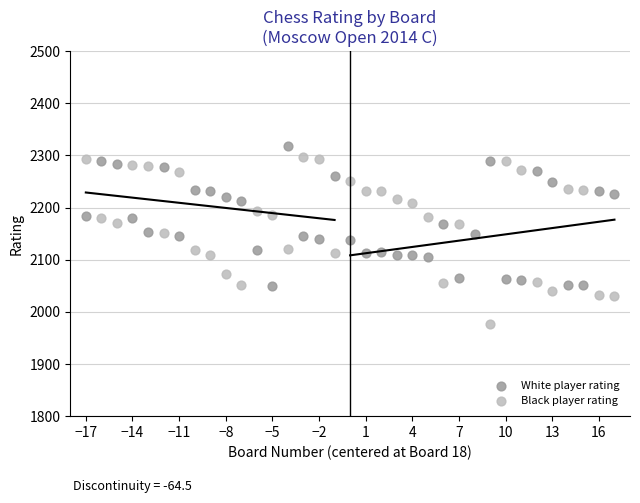

Which series has the largest Y range (max minus min)?

Black player rating